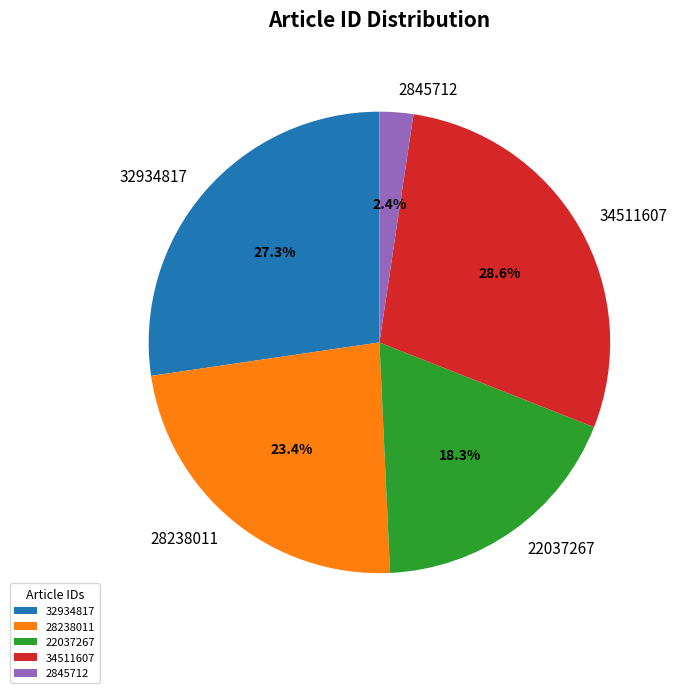

To the nearest percent, what is the difference between the largest and smallest slice percentages?

26%